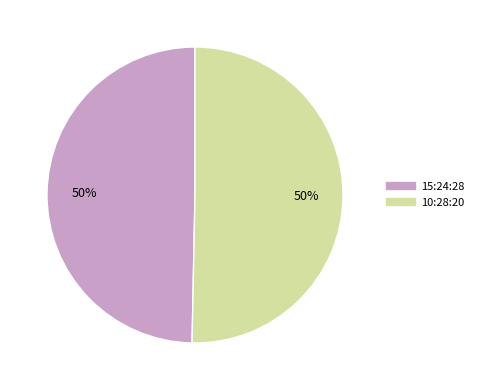

Approximately how many times larger is the value at 15:24:28 compared to 10:28:20?

1.0